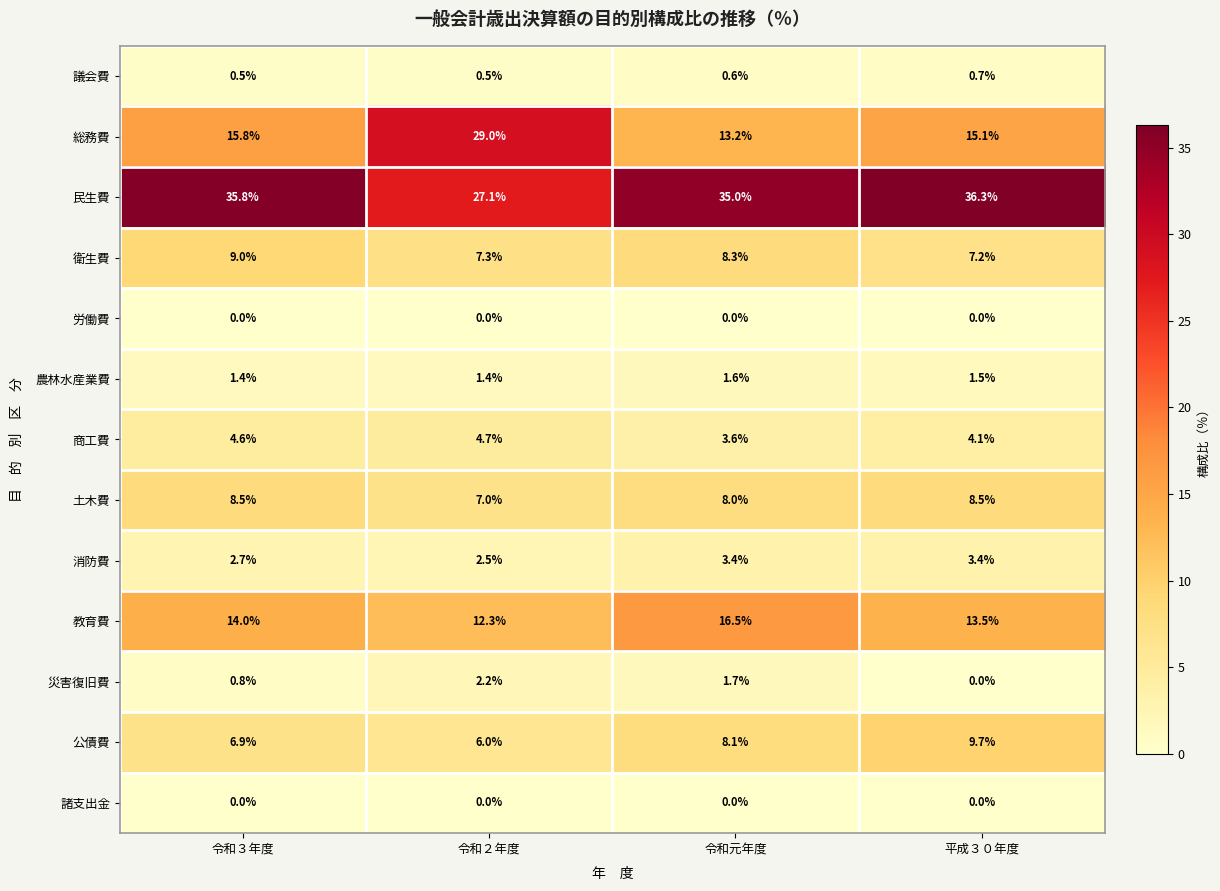

Which series has the largest total across all categories?

民生費